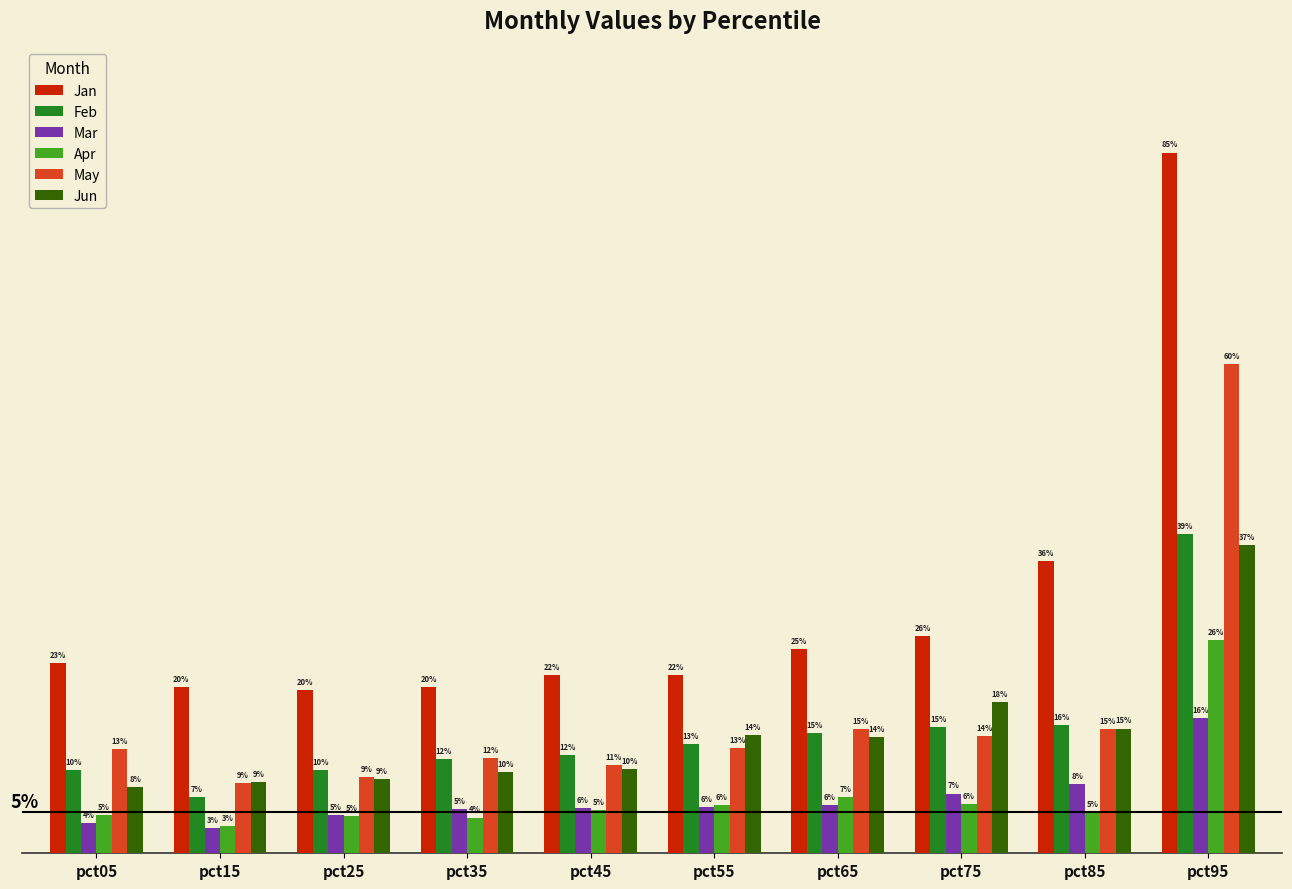

At which label does Feb reach its minimum?

pct15